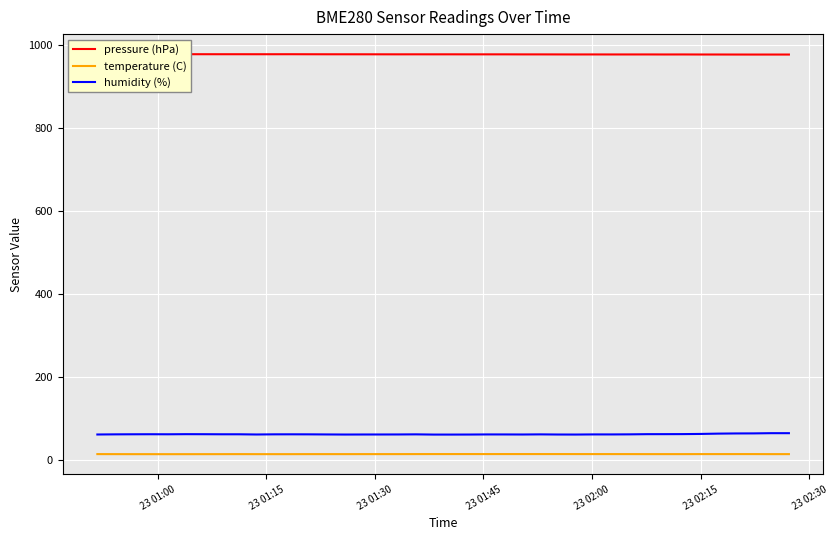

At how many categories does at least one series exceed 500?

40